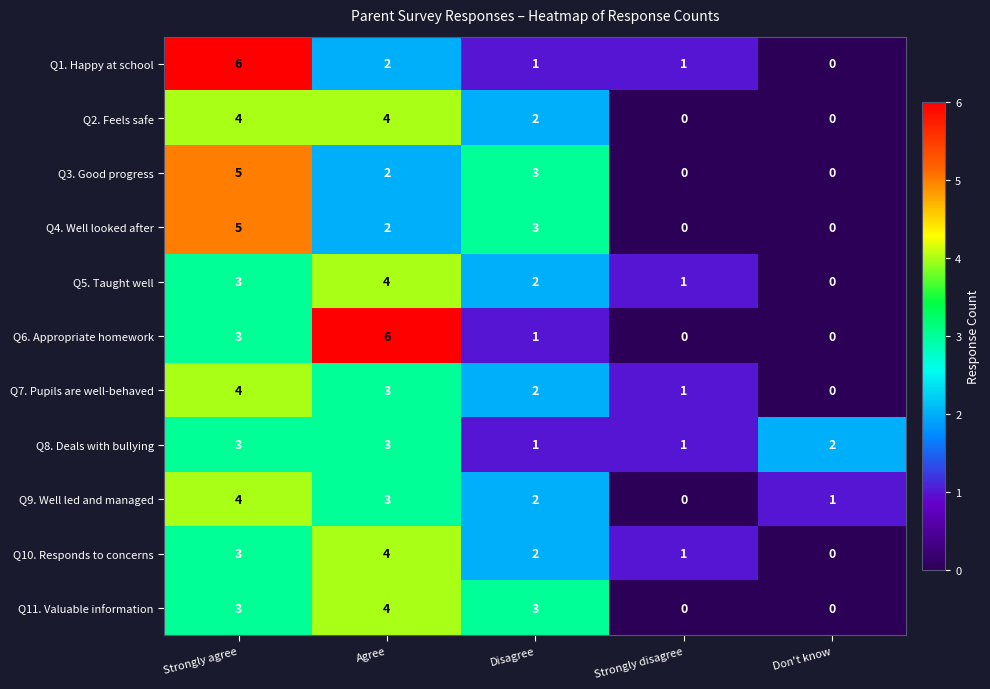

What is the spread (max minus min) of values at Agree?

4